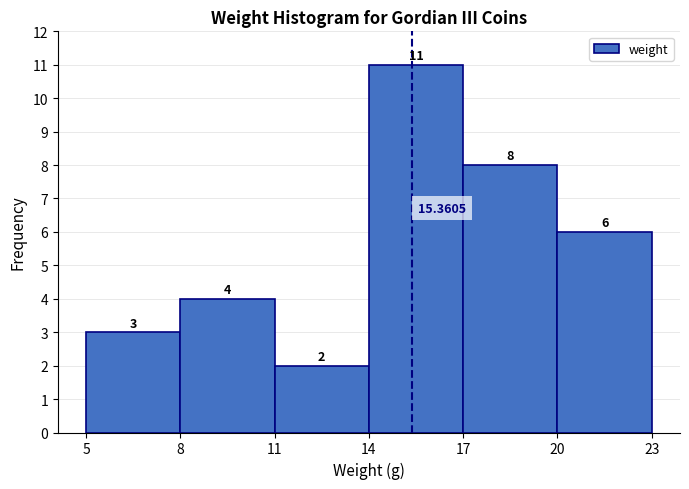

Over which range of the x-axis is the bar tallest?

14 to 17